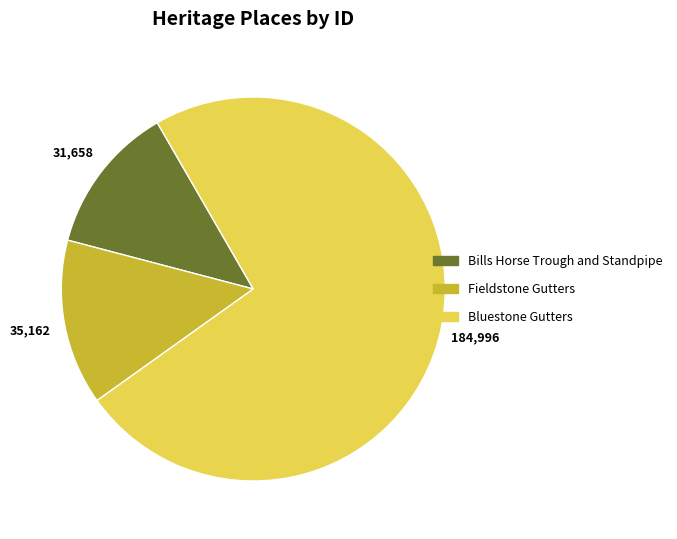

Is it true that Bluestone Gutters is 81% of the pie?

False